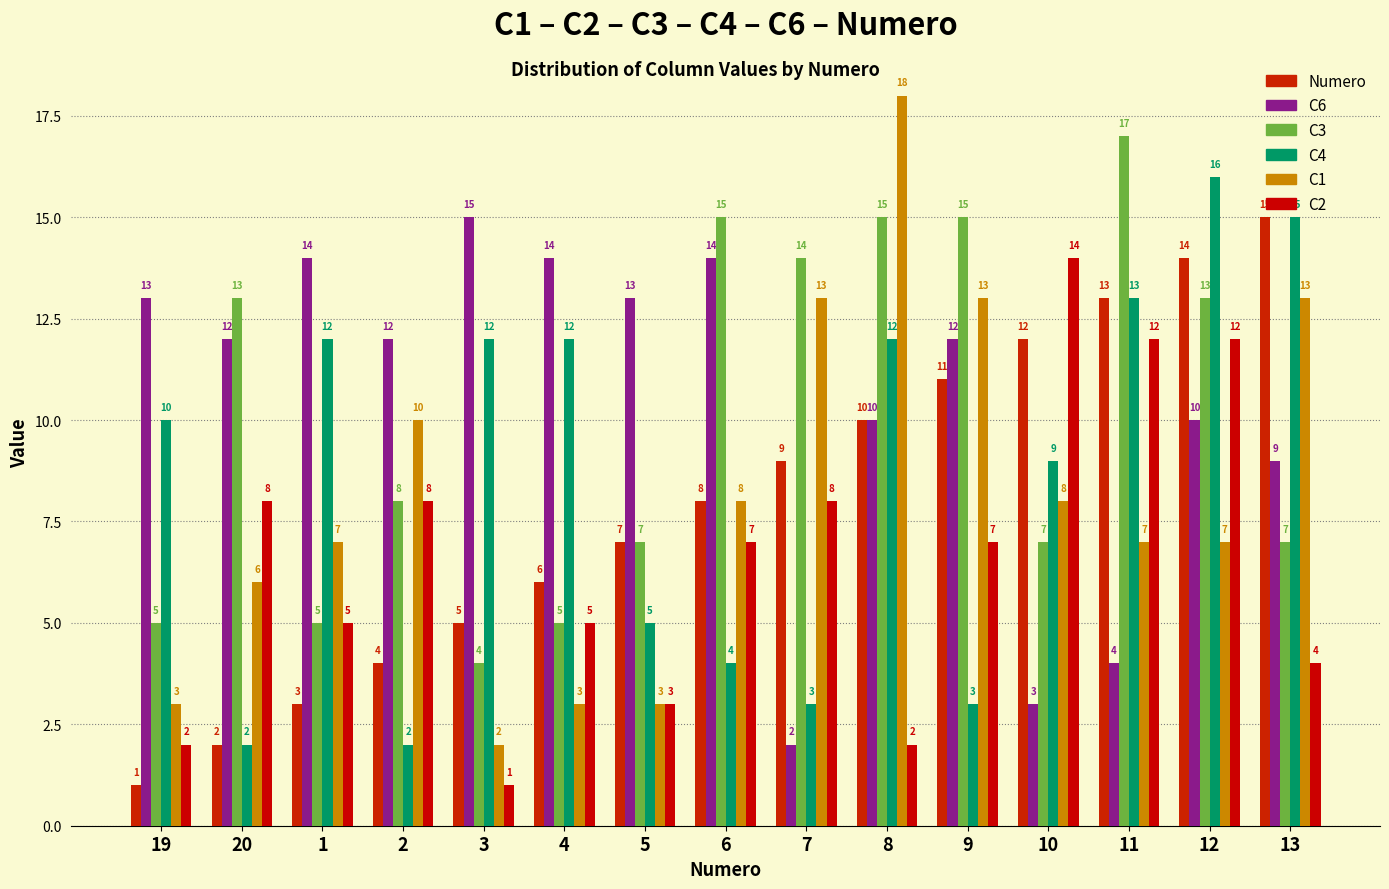

What is the difference between the second highest and minimum values in the C4 series?

13